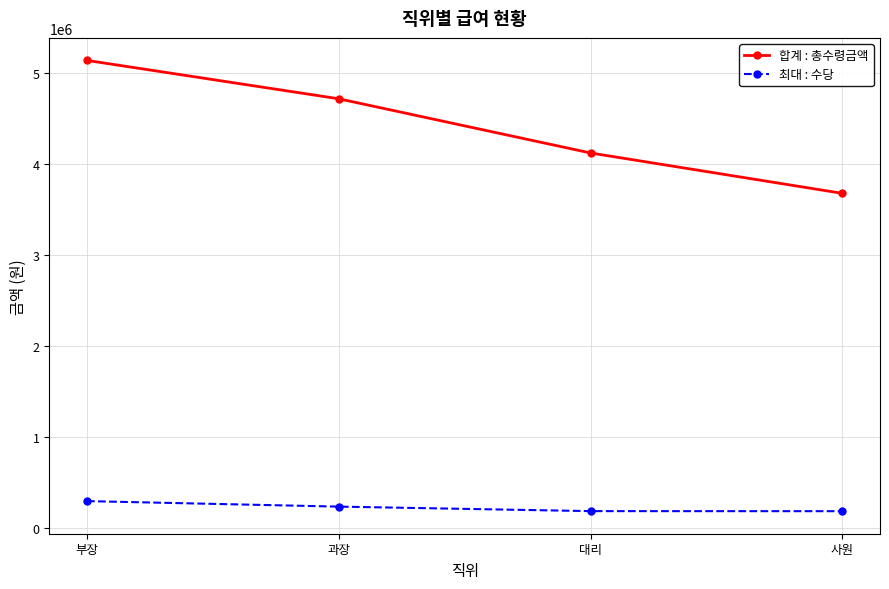

True or false: 합계 : 총수령금액 and 최대 : 수당 intersect in this chart.

False